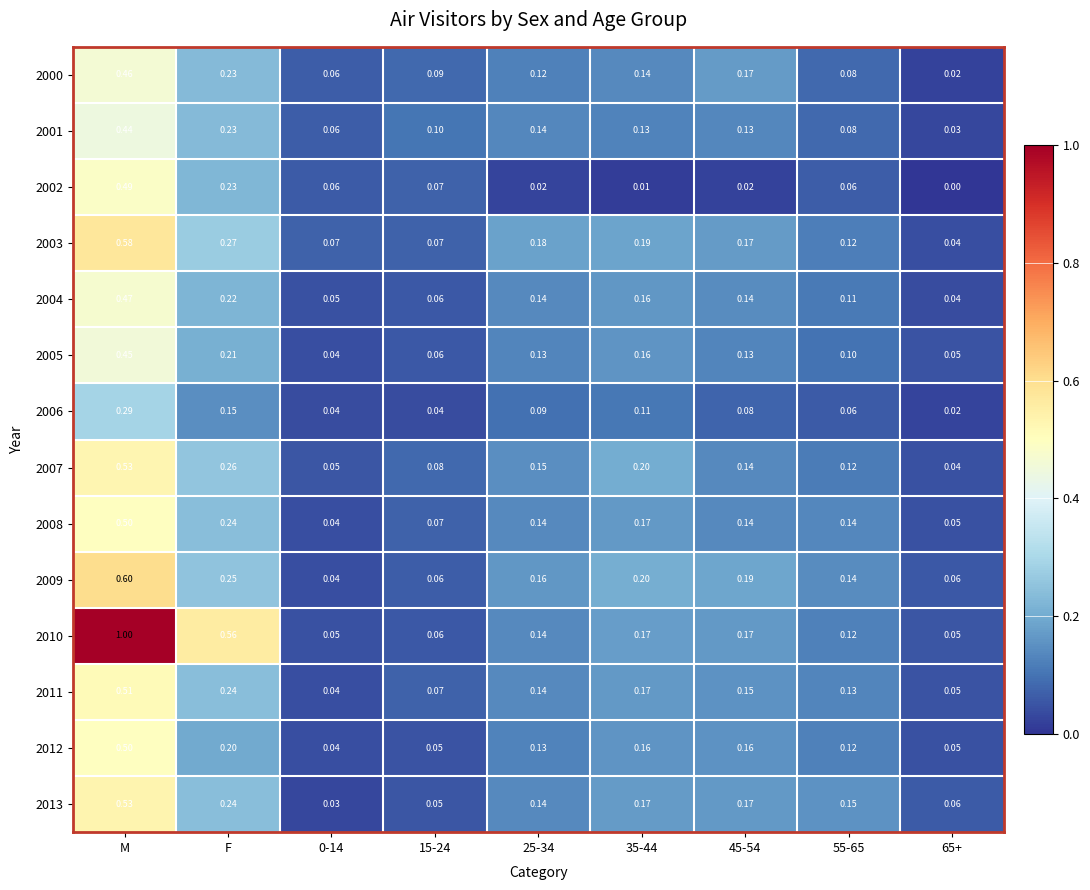

Is the value of 2001 at F greater than the value of 2006 at 55-65?

Yes